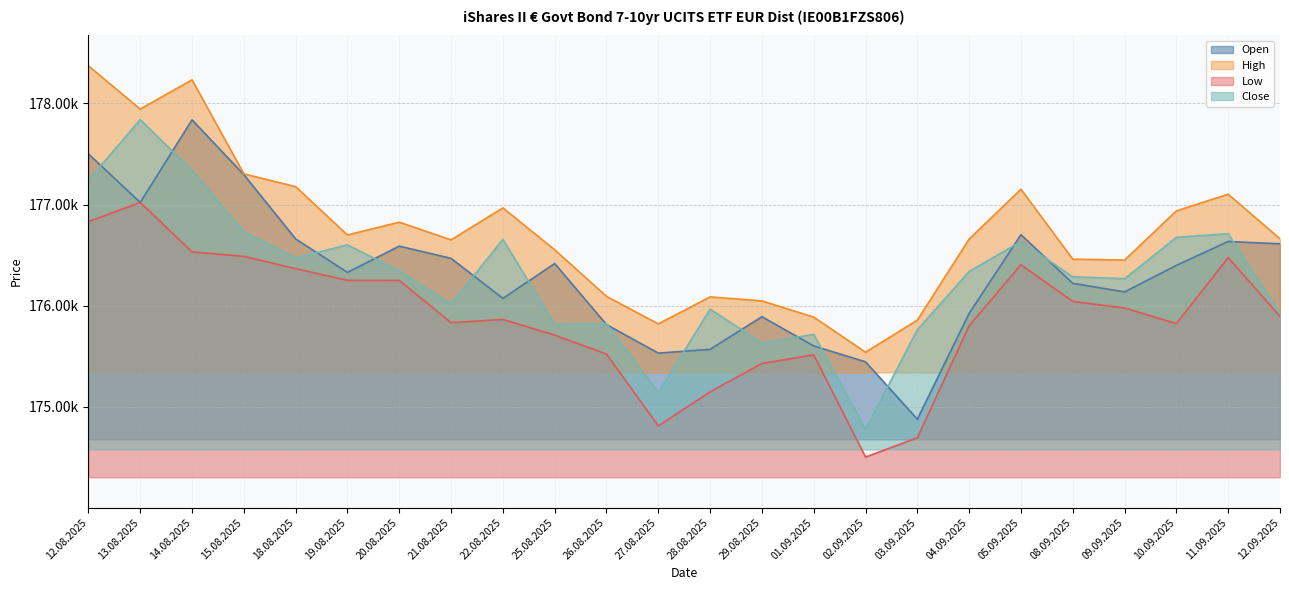

What is the label of the 21st point from the right?

15.08.2025